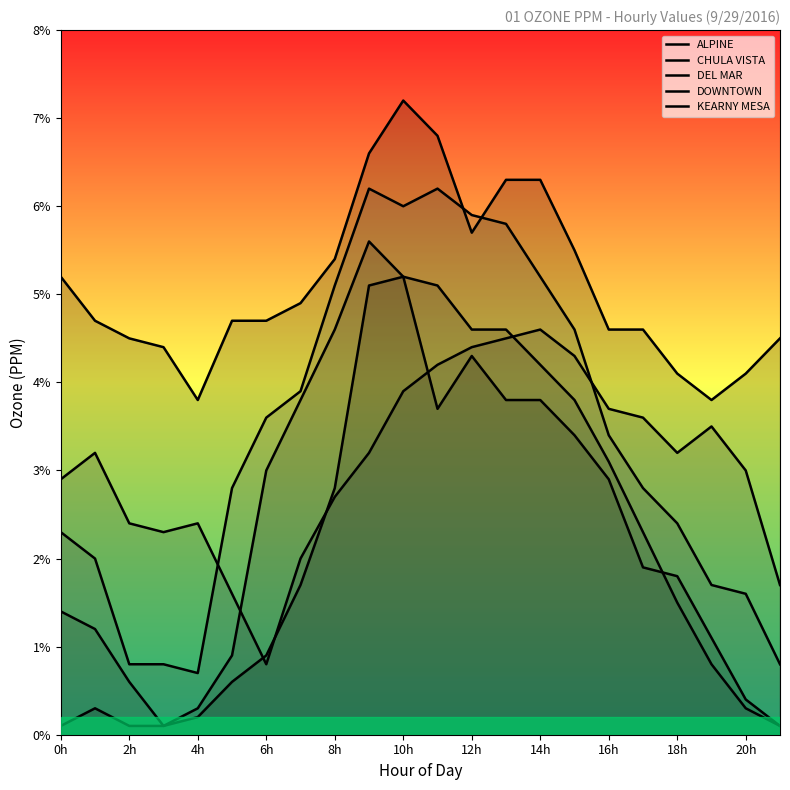

What is the label of the 1st point from the right?

21